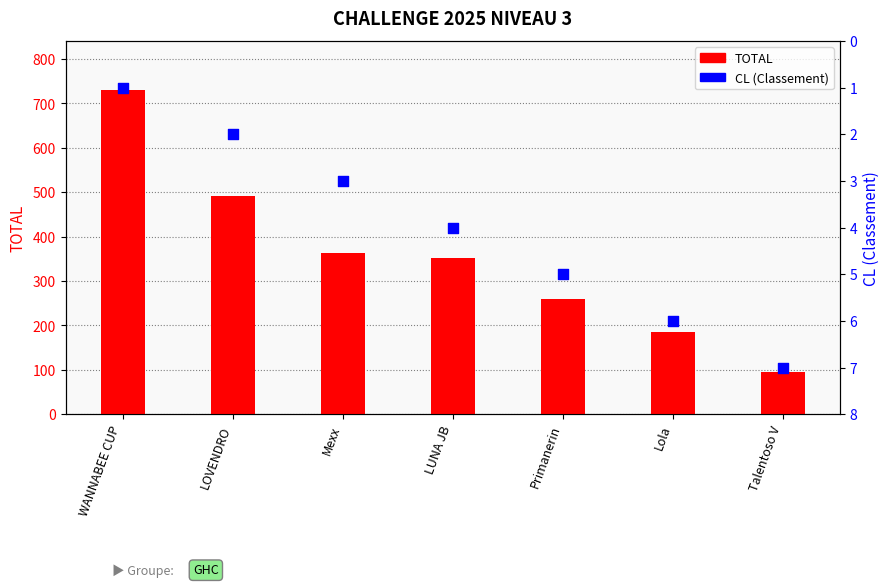

Which series contains the lowest Y value?

CL (Classement)